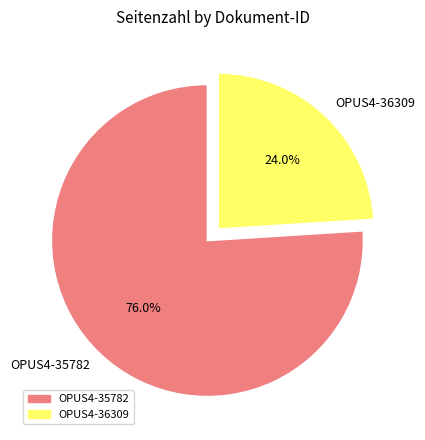

Count the number of slices in the pie.

2